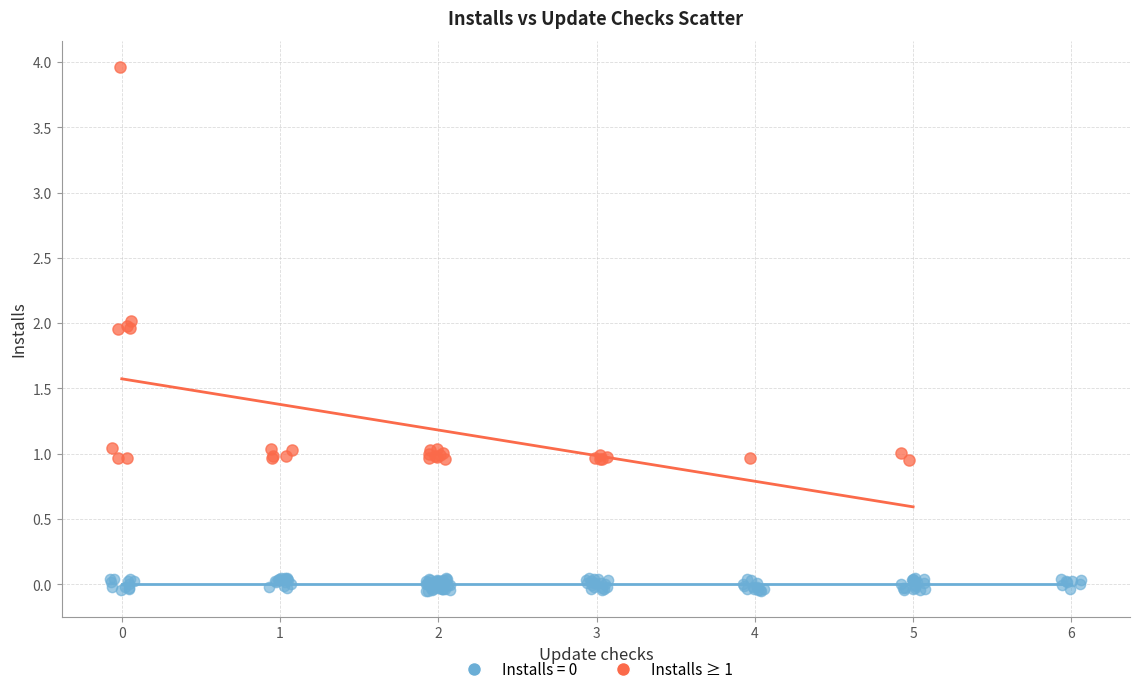

Which series has the largest Y range (max minus min)?

Installs ≥ 1